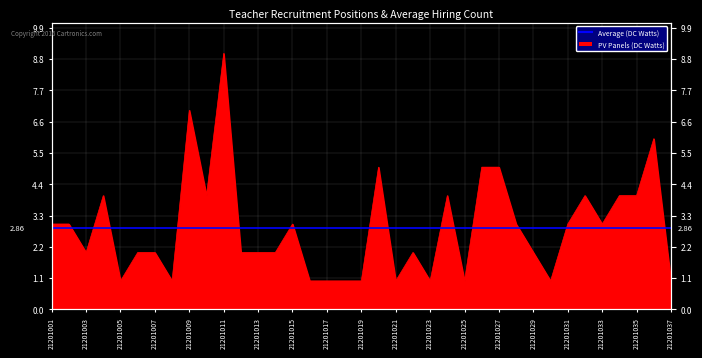

How many data points does each series have?

37